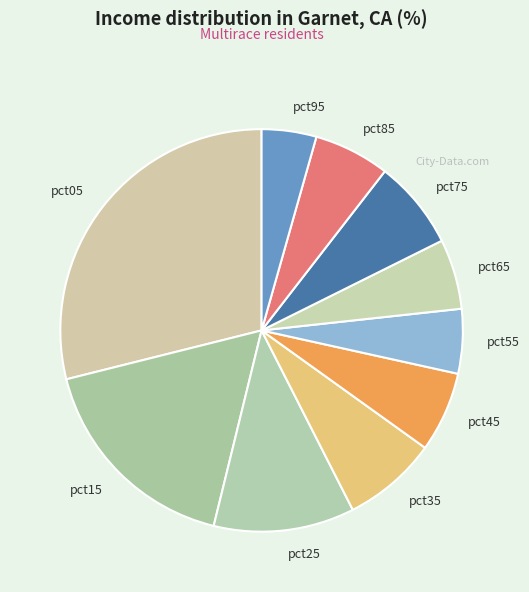

Count the number of slices in the pie.

10